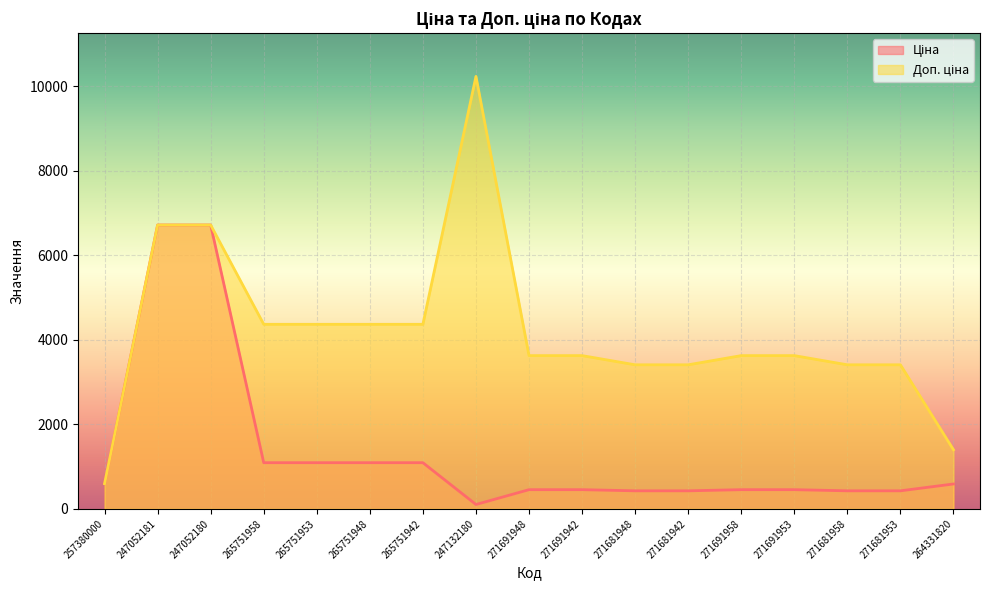

At which category is the sum across all series the highest?

247052181